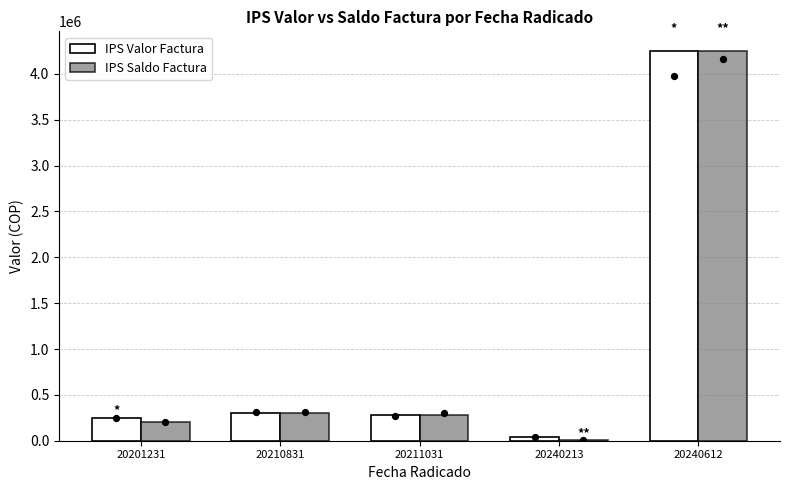

At which category is the sum across all series the highest?

20240612